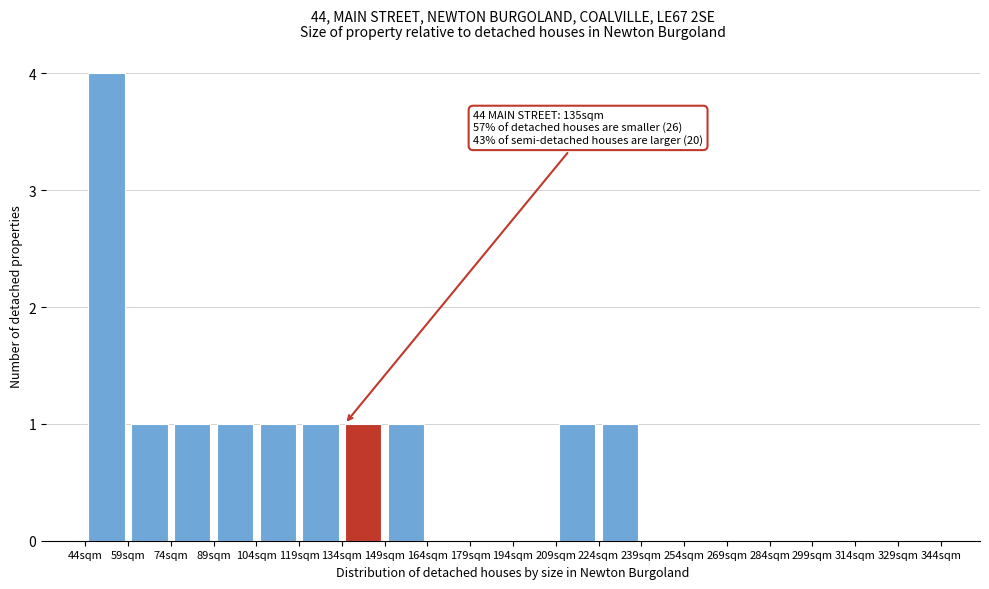

Over which range of the x-axis is the bar tallest?

44 to 59